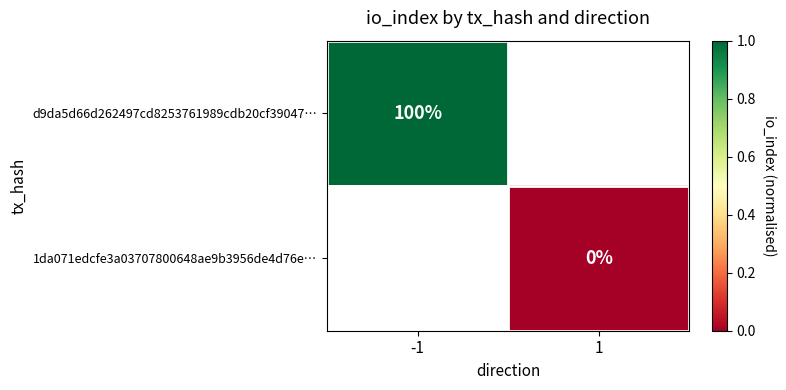

What is the maximum value shown in the chart?

1.0